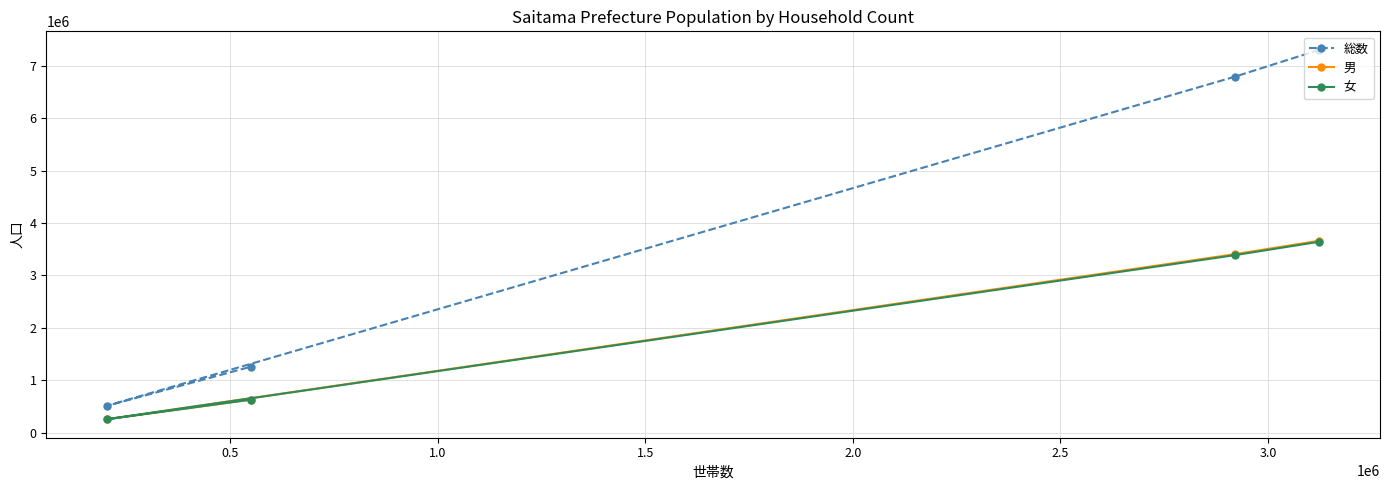

What is the difference between the second highest and minimum values in the 女 series?

3131756